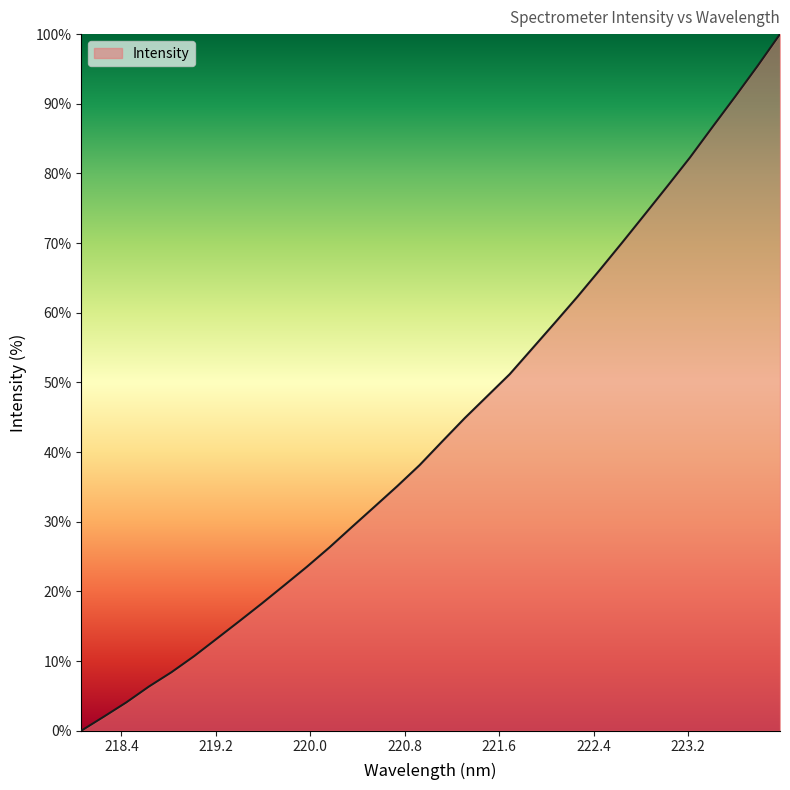

True or false: the data has more than 2 interior local peaks.

False